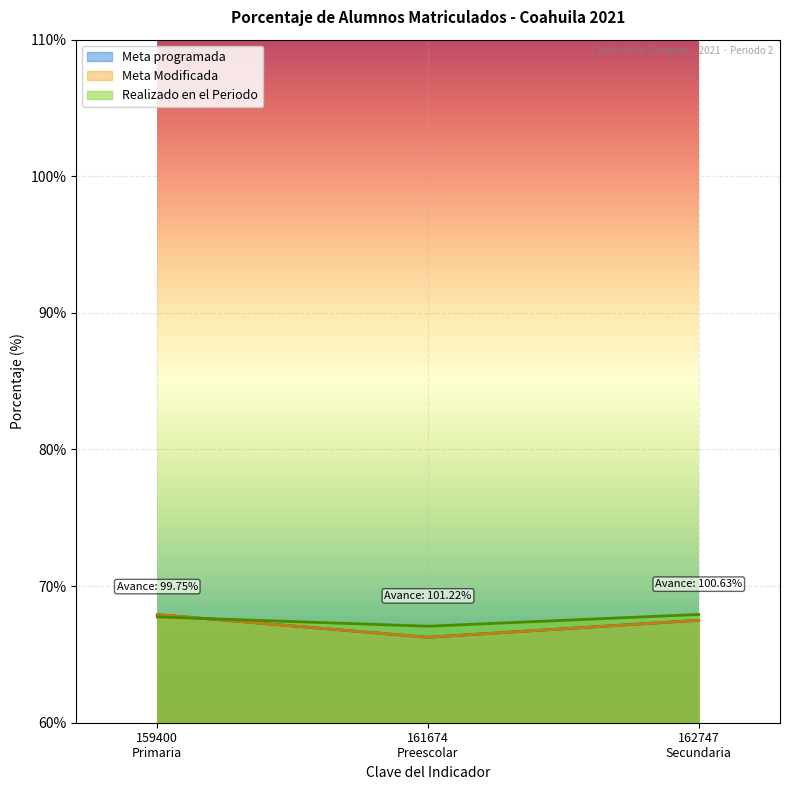

What is the spread (max minus min) of values at 162747
Secundaria?

0.4